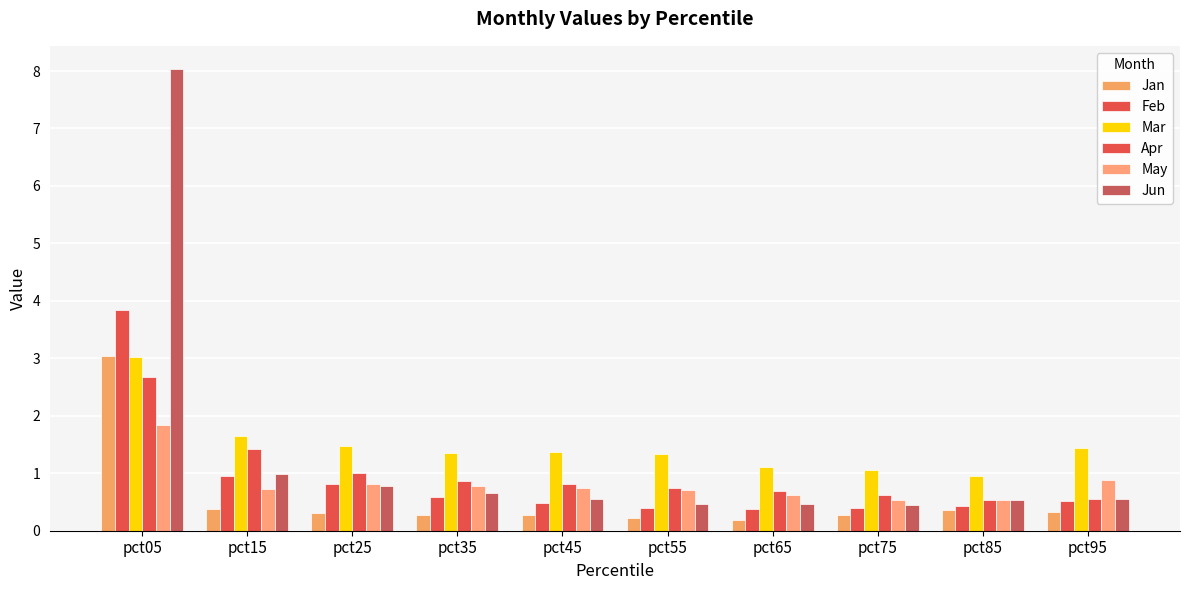

How many groups of bars are there?

10